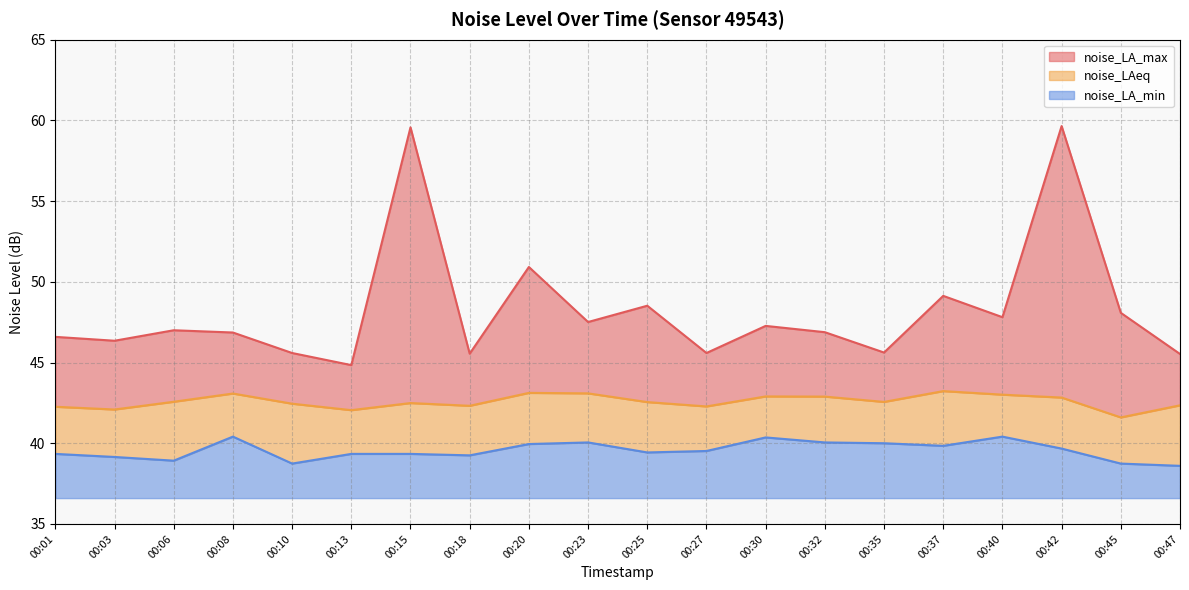

What is the value of the noise_LAeq point at the 16th from the left?

43.2